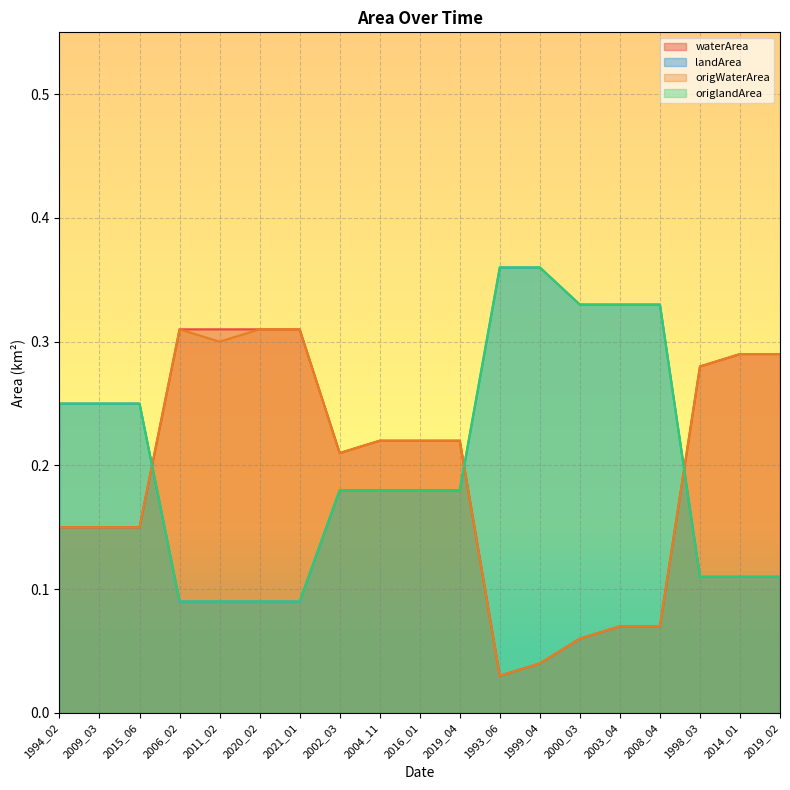

What value does the origWaterArea series have at 2008_04?

0.1